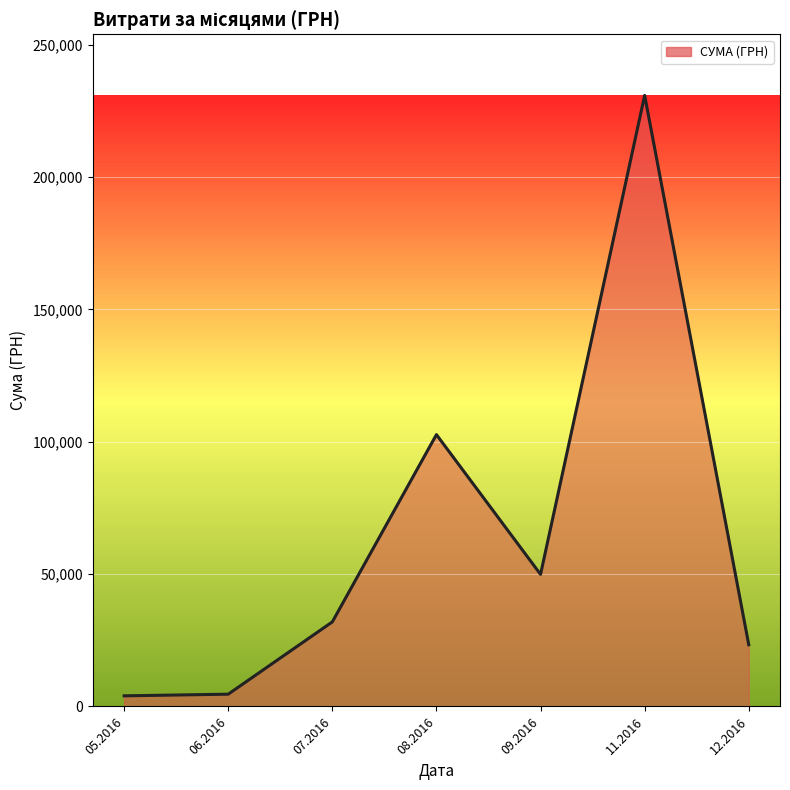

What is the change in value from 11.2016 to 12.2016?

-207540.2